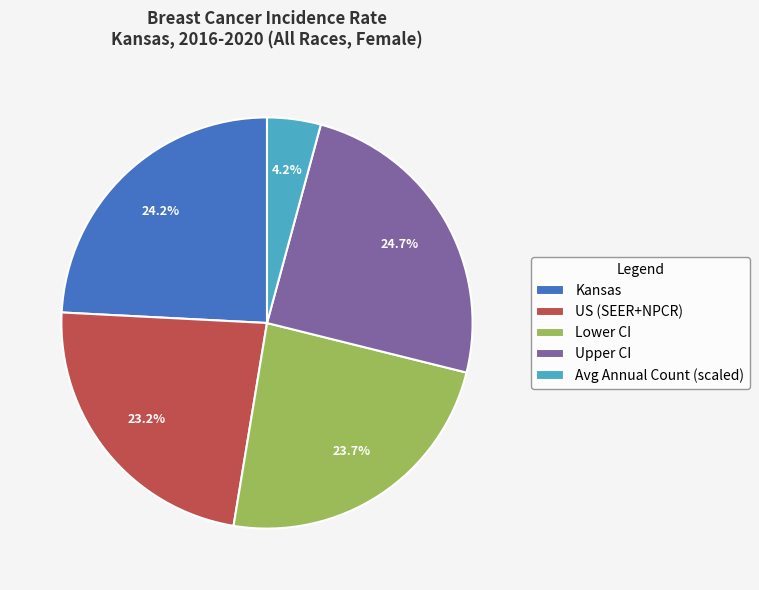

Approximately how many times larger is the value at Upper CI compared to US (SEER+NPCR)?

1.1